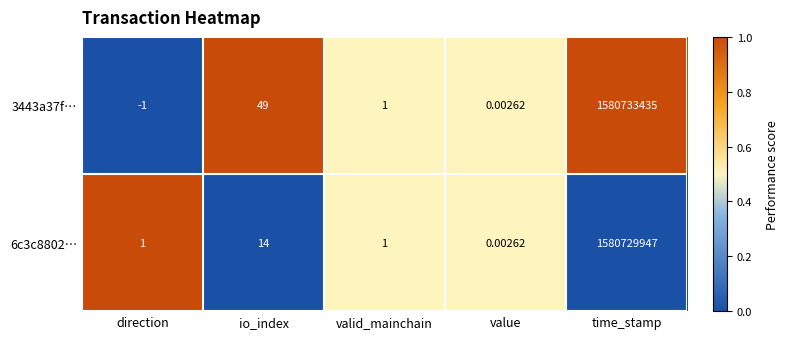

At how many categories does at least one series exceed 0?

5